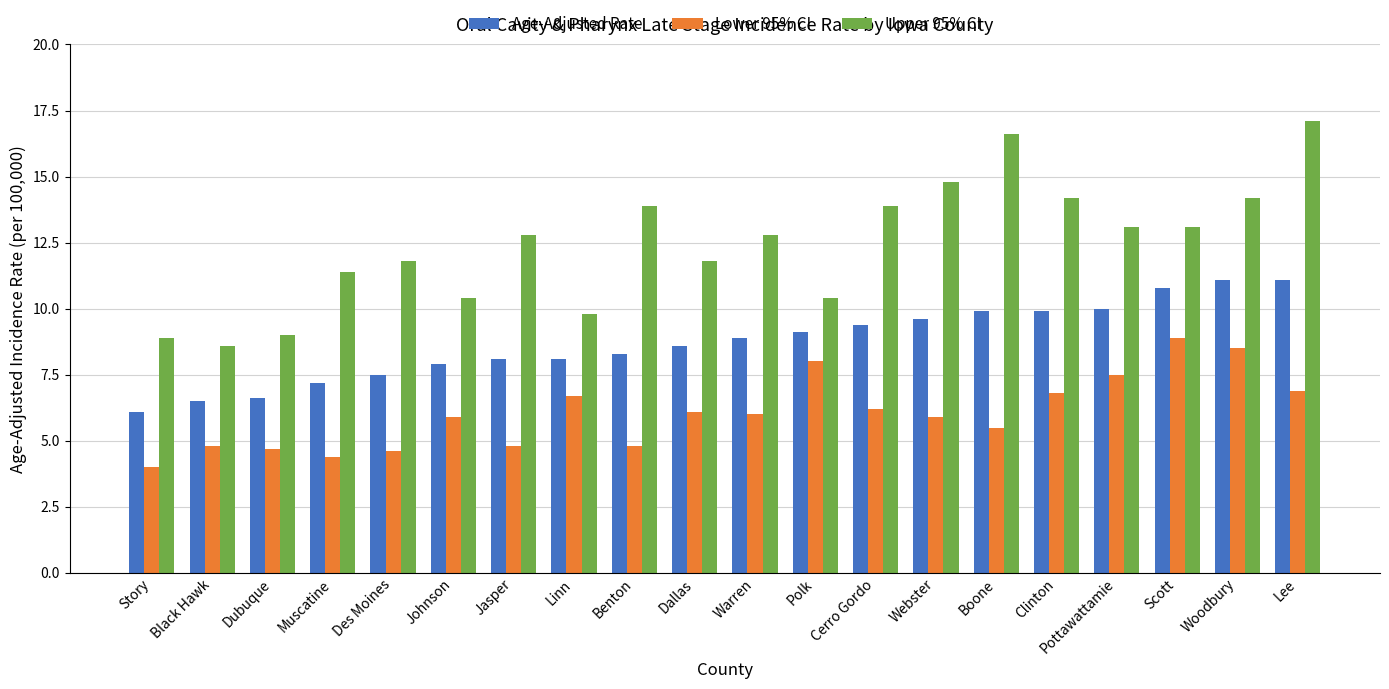

What is the spread (max minus min) of values at Dallas?

5.7